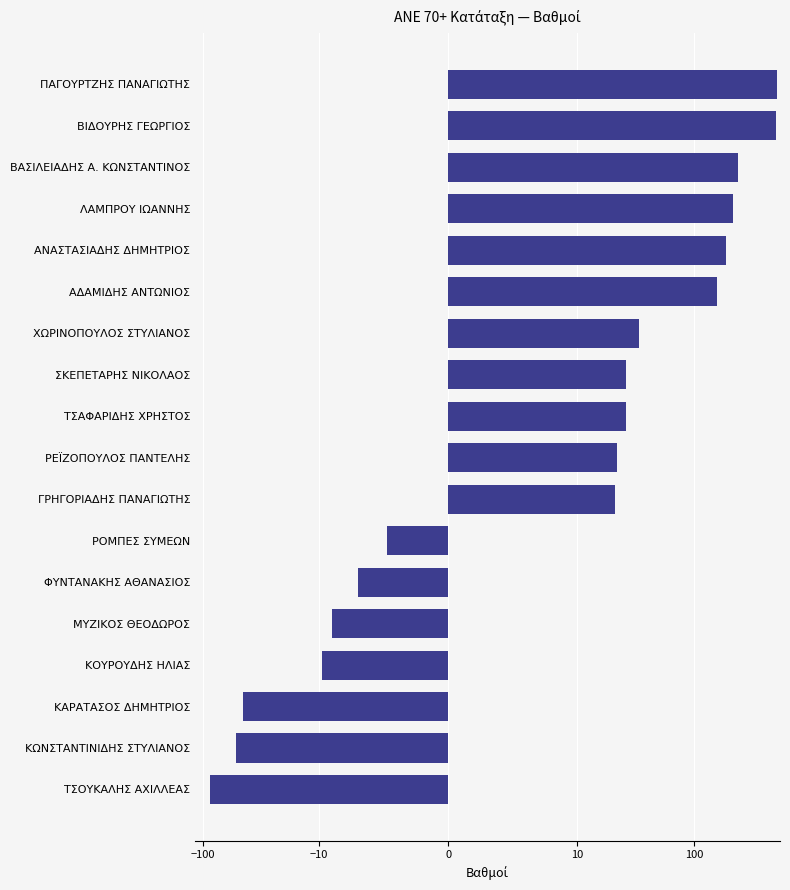

List the labels in order of value, smallest first.

17, 16, 15, 14, 13, 12, 11, 10, 9, 7, 8, 6, 5, 100, 10, 0, −10, −100